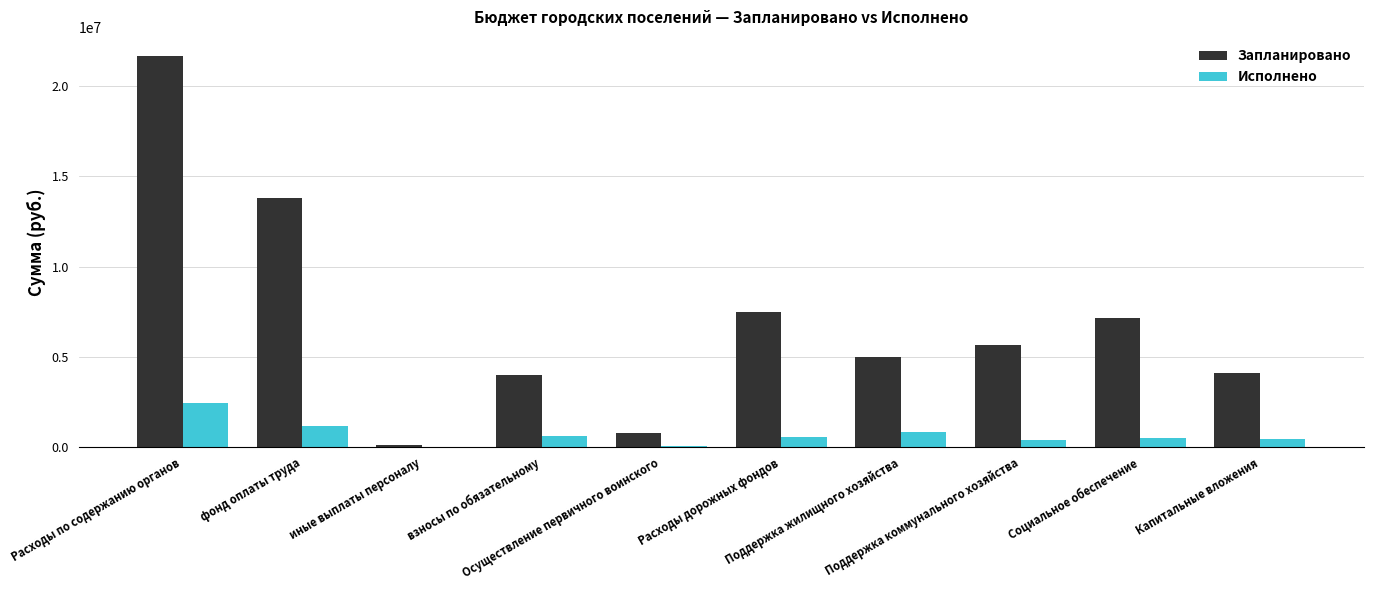

Which category has the highest value in the Исполнено series?

Расходы по содержанию органов